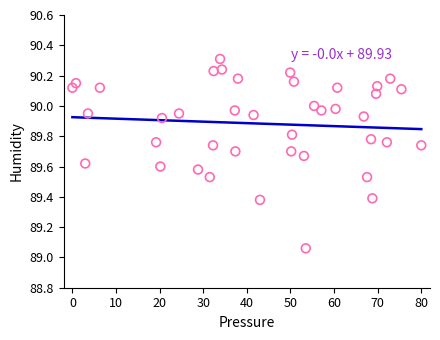

What is the range of X values (max minus min)?

80.0